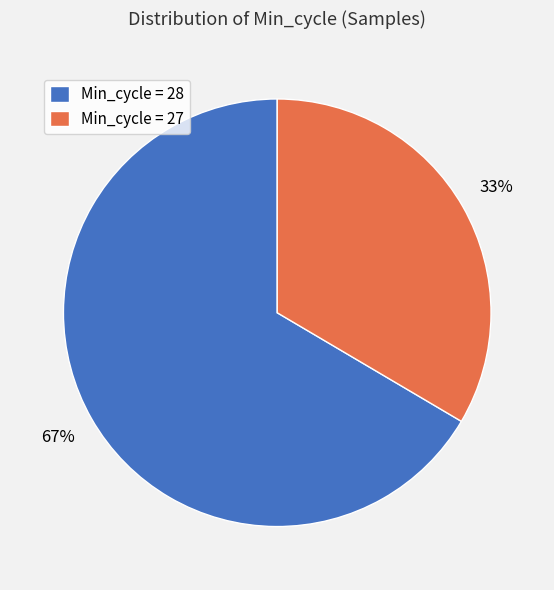

Is the sum of Min_cycle = 28 and Min_cycle = 27 greater than half?

Yes